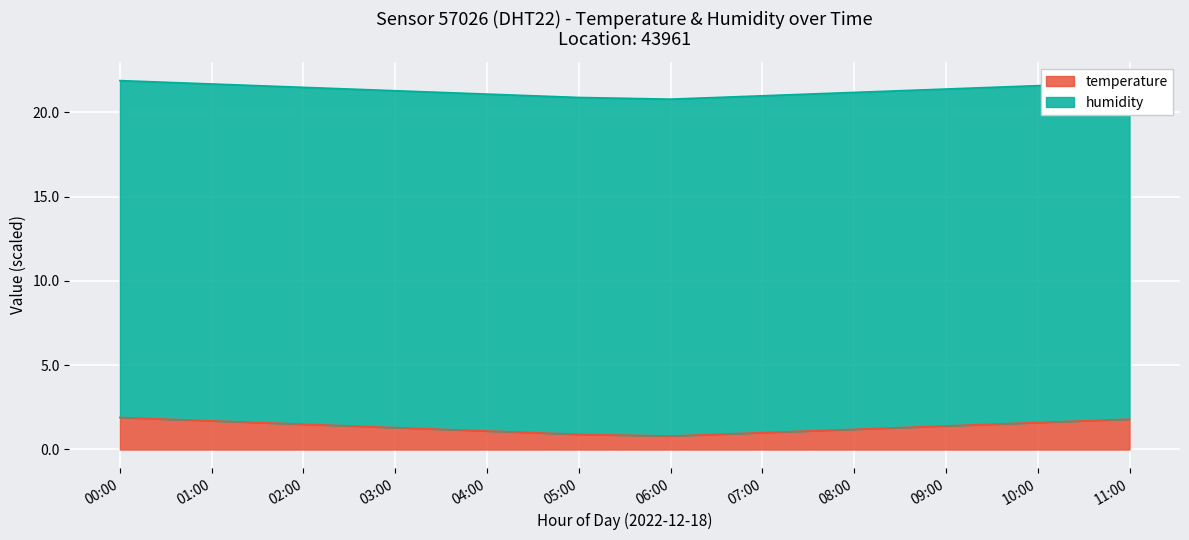

Where does the data first go above 1?

00:00